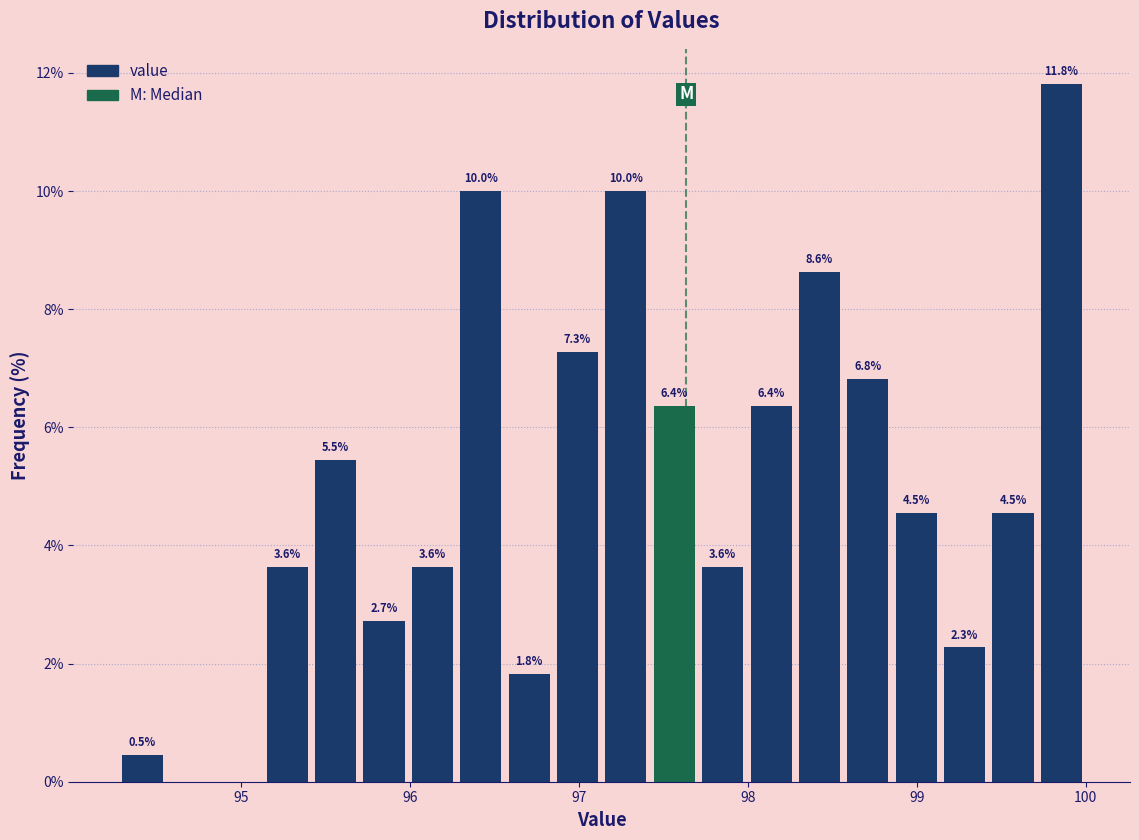

Around what value on the x-axis is the tallest bar? Give the approximate position of its centre, as read against the axis.

99.9